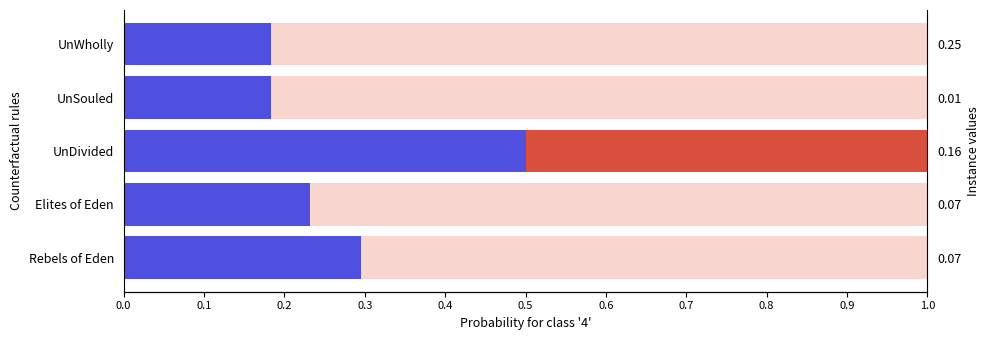

What is the difference between the maximum and second lowest values in the Key (red portion) series?

0.5